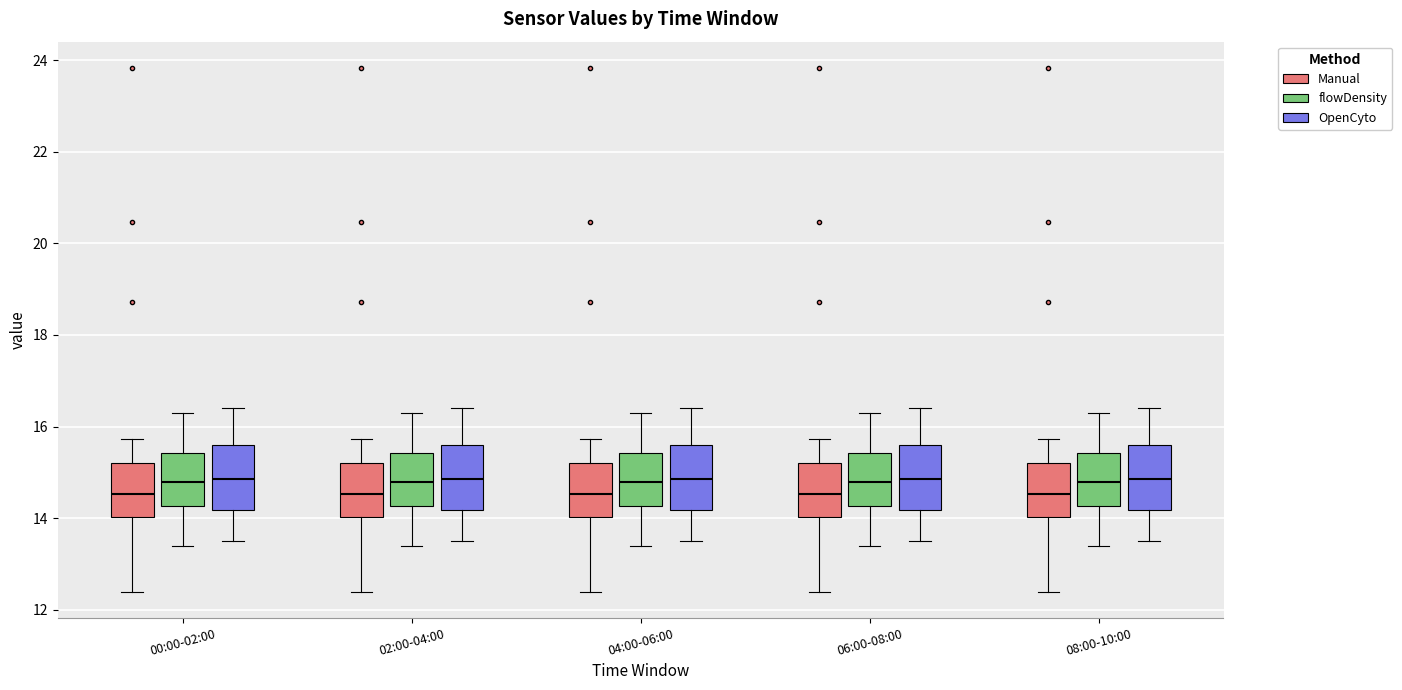

Reading left to right, read every box against the y-axis: the position of its median line, the range the box covers, and the ends of its whiskers. The values are not printed on the chart, so give them approximately, as read against the axis.

00:00-02:00 (Manual): median 14.6, box 14.0 to 15.2, whiskers 12.4 to 15.8
00:00-02:00 (flowDensity): median 14.8, box 14.2 to 15.4, whiskers 13.4 to 16.4
00:00-02:00 (OpenCyto): median 14.8, box 14.2 to 15.6, whiskers 13.6 to 16.4
02:00-04:00 (Manual): median 14.6, box 14.0 to 15.2, whiskers 12.4 to 15.8
02:00-04:00 (flowDensity): median 14.8, box 14.2 to 15.4, whiskers 13.4 to 16.4
02:00-04:00 (OpenCyto): median 14.8, box 14.2 to 15.6, whiskers 13.6 to 16.4
04:00-06:00 (Manual): median 14.6, box 14.0 to 15.2, whiskers 12.4 to 15.8
04:00-06:00 (flowDensity): median 14.8, box 14.2 to 15.4, whiskers 13.4 to 16.4
04:00-06:00 (OpenCyto): median 14.8, box 14.2 to 15.6, whiskers 13.6 to 16.4
06:00-08:00 (Manual): median 14.6, box 14.0 to 15.2, whiskers 12.4 to 15.8
06:00-08:00 (flowDensity): median 14.8, box 14.2 to 15.4, whiskers 13.4 to 16.4
06:00-08:00 (OpenCyto): median 14.8, box 14.2 to 15.6, whiskers 13.6 to 16.4
08:00-10:00 (Manual): median 14.6, box 14.0 to 15.2, whiskers 12.4 to 15.8
08:00-10:00 (flowDensity): median 14.8, box 14.2 to 15.4, whiskers 13.4 to 16.4
08:00-10:00 (OpenCyto): median 14.8, box 14.2 to 15.6, whiskers 13.6 to 16.4